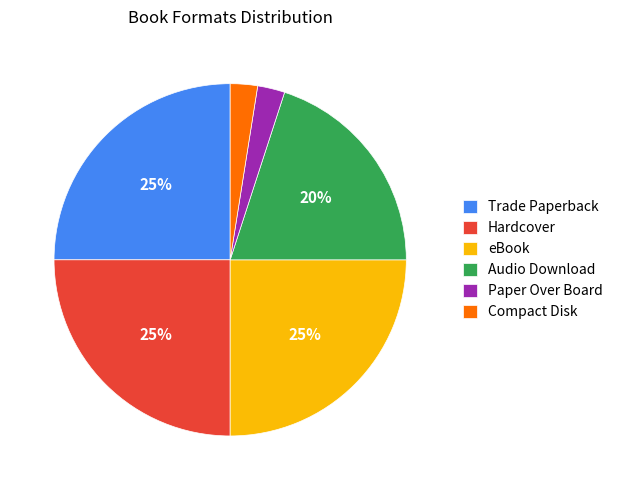

To the nearest percent, what is the combined percentage of Audio Download and Hardcover?

45%